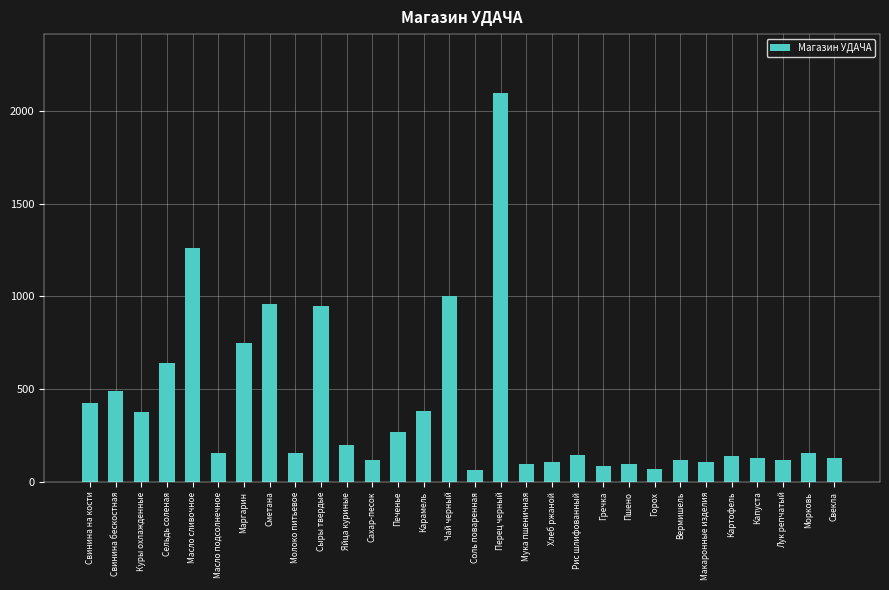

Which category has the highest value across all series?

Перец черный